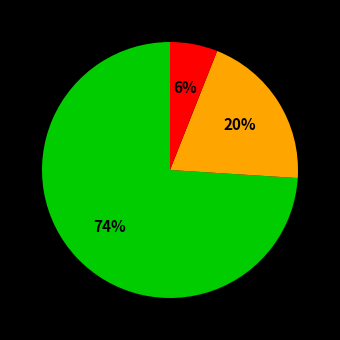

Does any single category account for the majority?

Yes